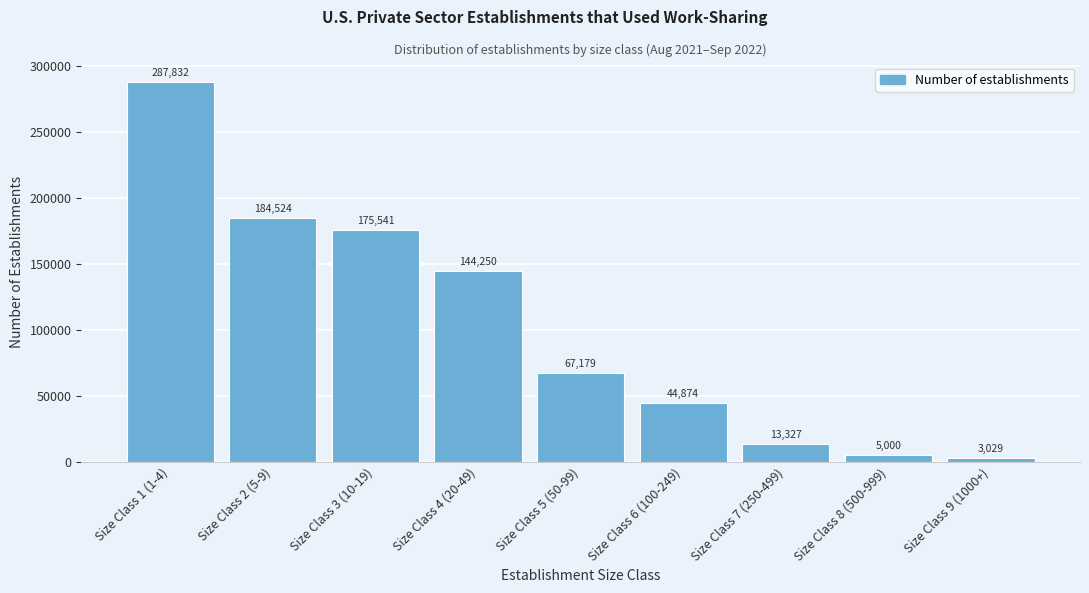

Reading left to right, what are all the values shown in this chart?

287832	184524	175541	144250	67179	44874	13327	5000	3029